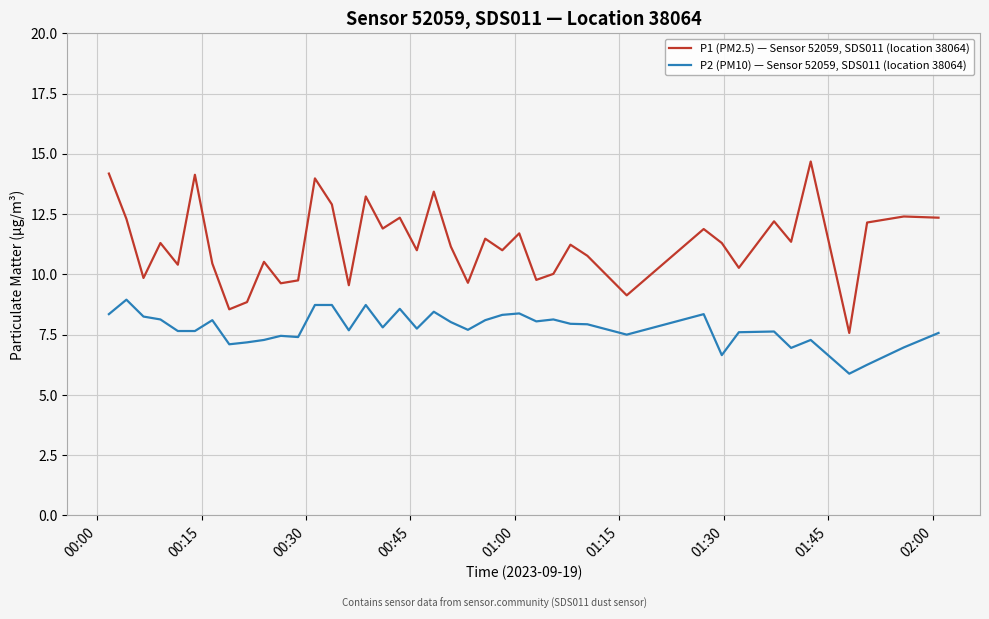

Rank the series by their maximum value, from highest to lowest.

P1 (PM2.5) — Sensor 52059, SDS011 (location 38064), P2 (PM10) — Sensor 52059, SDS011 (location 38064)